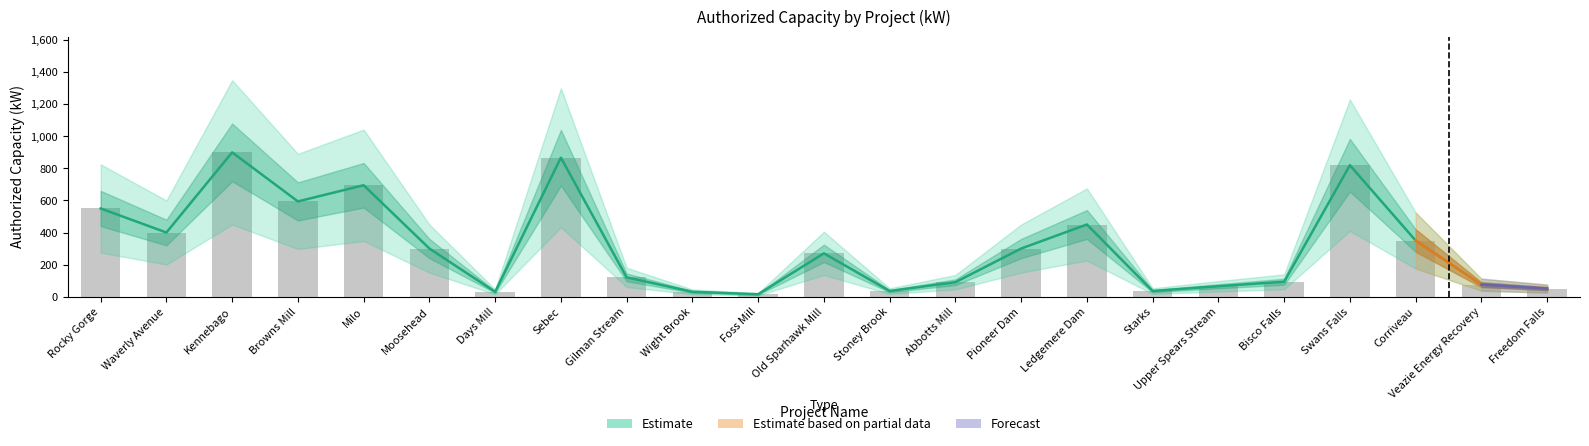

Reading left to right, list all the values displayed in this chart.

Authorized Capacity (kW): 550	400	900	594	695	300	30	867	120	30	15	270	35	90	300	450	35	65	93	820	350	75	50
Estimate_upper: 550	400	900	594	695	300	30	867	120	30	15	270	35	90	300	450	35	65	93	820	350	75	50